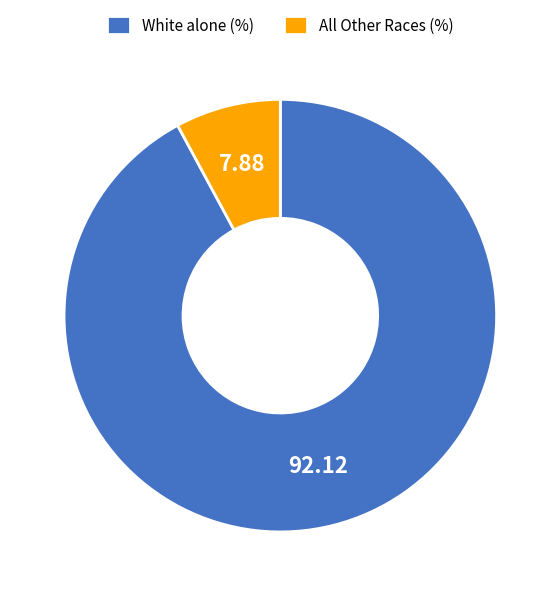

Which slice represents more than half of the pie?

White alone (%)